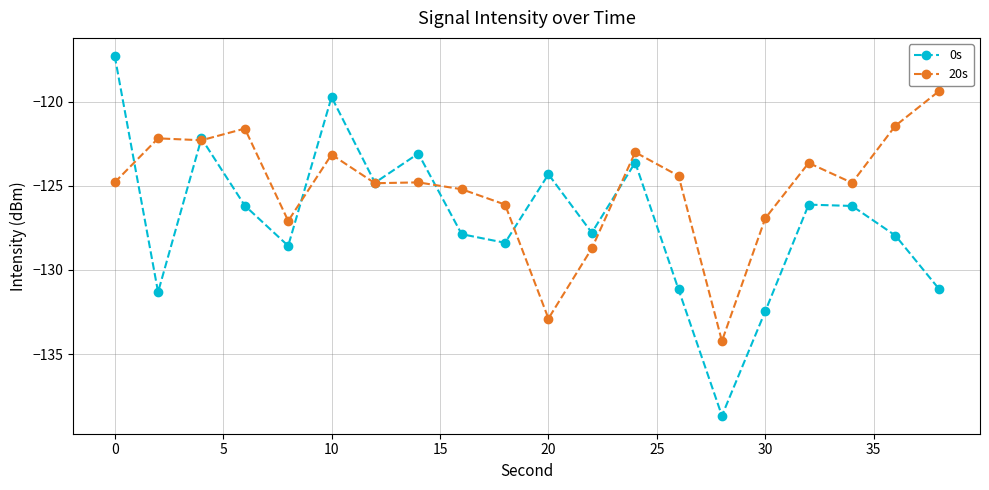

What is the greatest value displayed?

-117.3